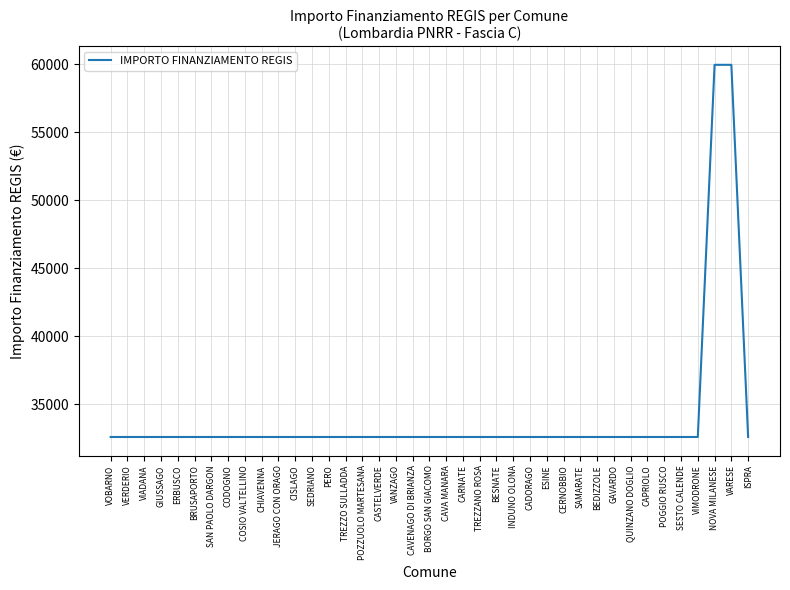

Count the number of categories in the chart.

39